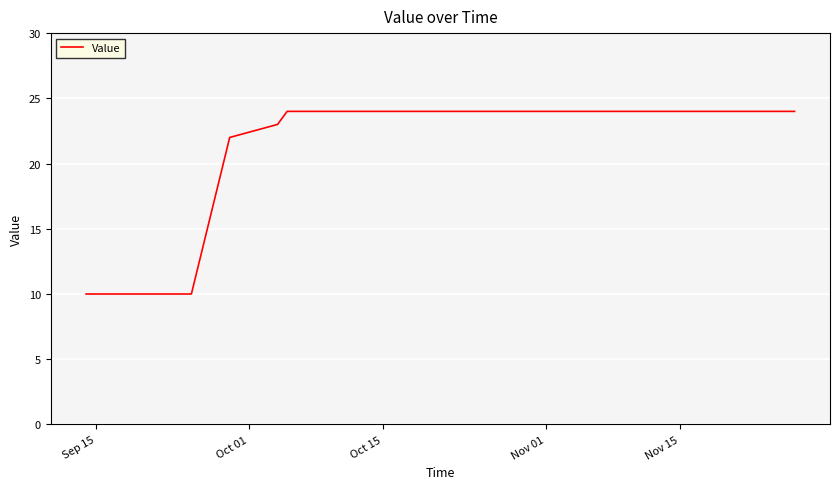

What is the difference between the maximum and minimum values?

14